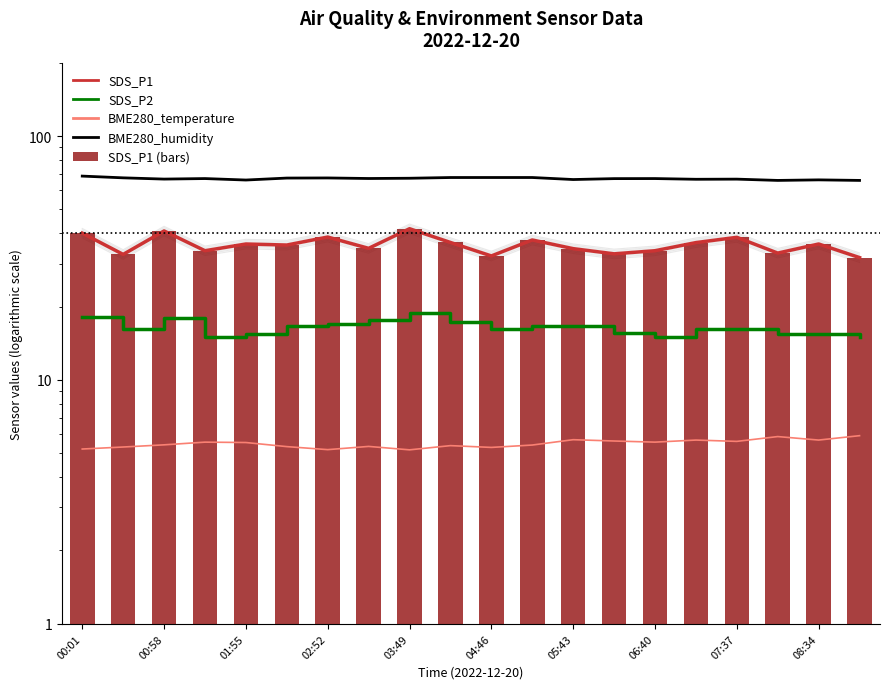

What are all the series names shown in the legend?

SDS_P1, SDS_P2, BME280_temperature, BME280_humidity, SDS_P1 (bars)